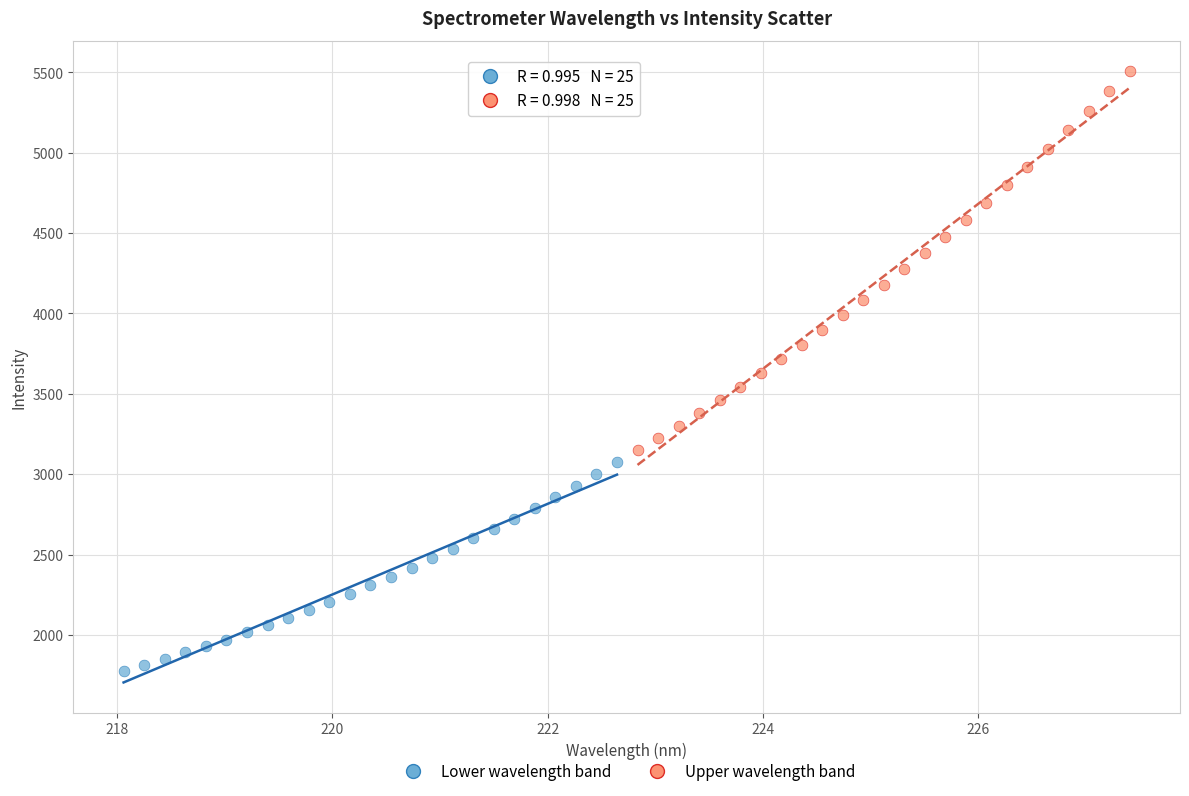

Which series contains the highest Y value?

Upper wavelength band